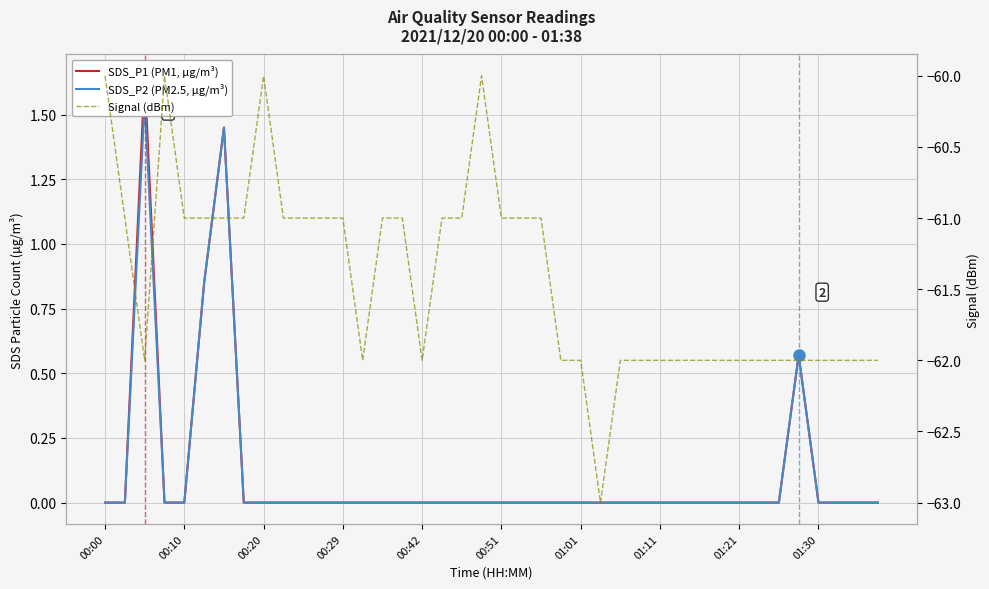

How many interior local peaks does the Signal (dBm) series have?

3